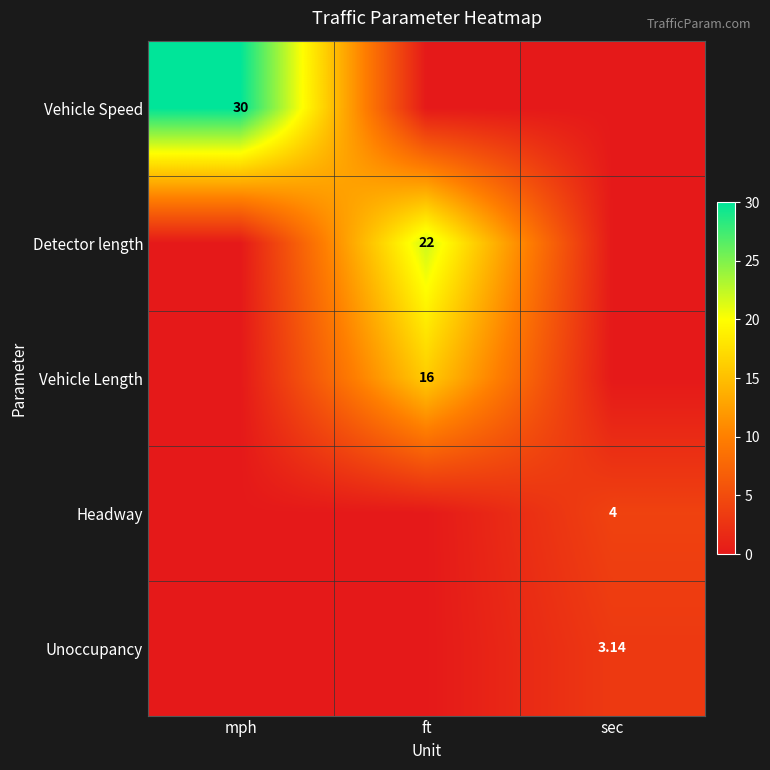

Is the value of Vehicle Length at ft greater than the value of Unoccupancy at ft?

Yes